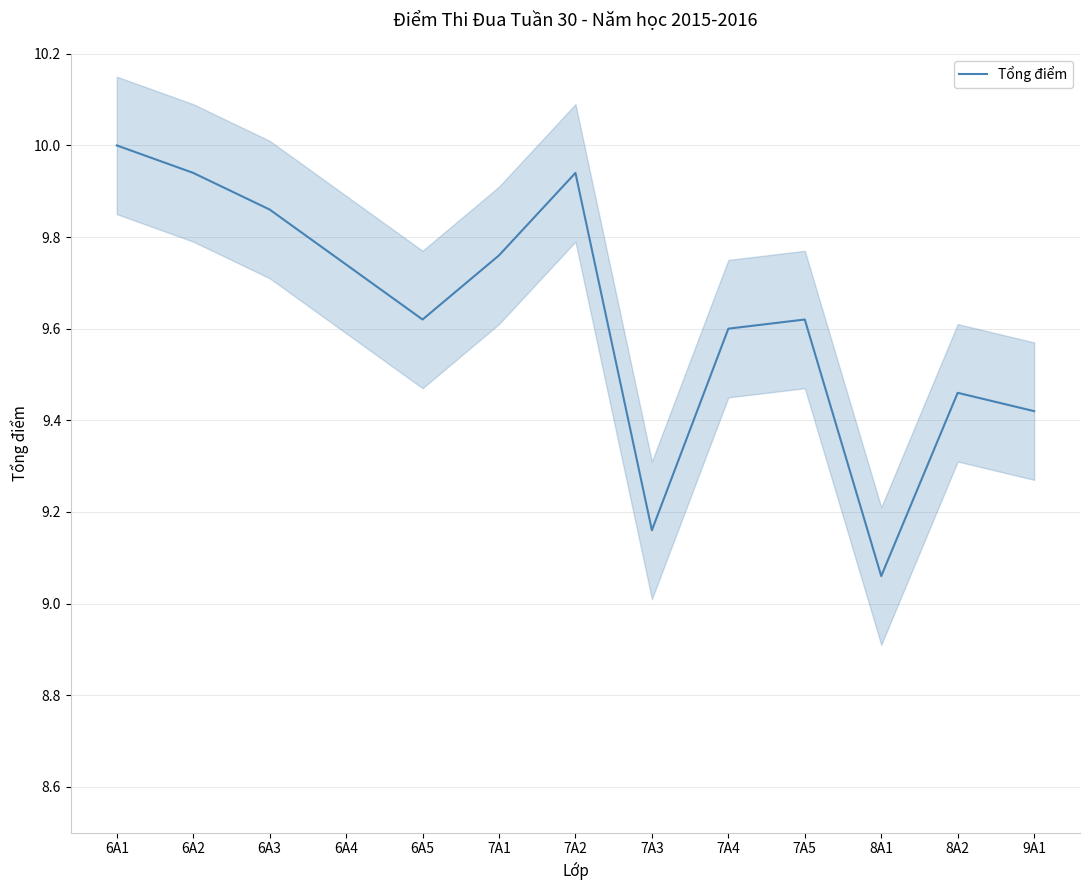

What is the label of the 12th point from the right?

6A2